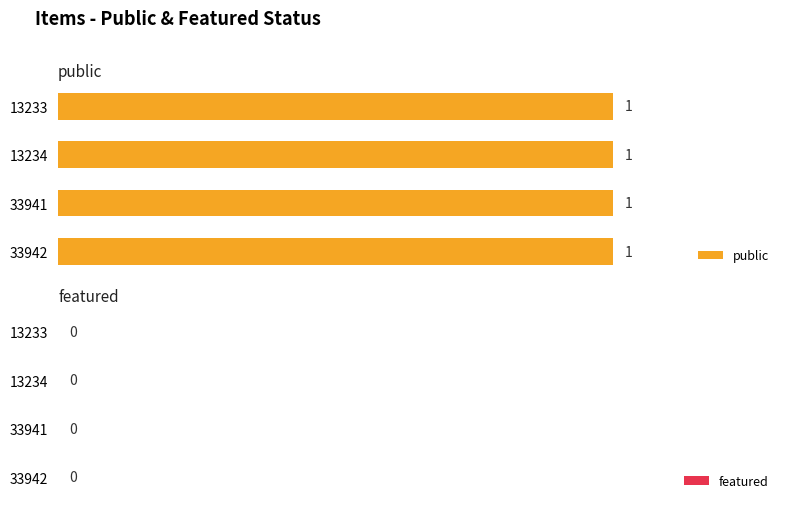

Which series has the widest spread of values?

public